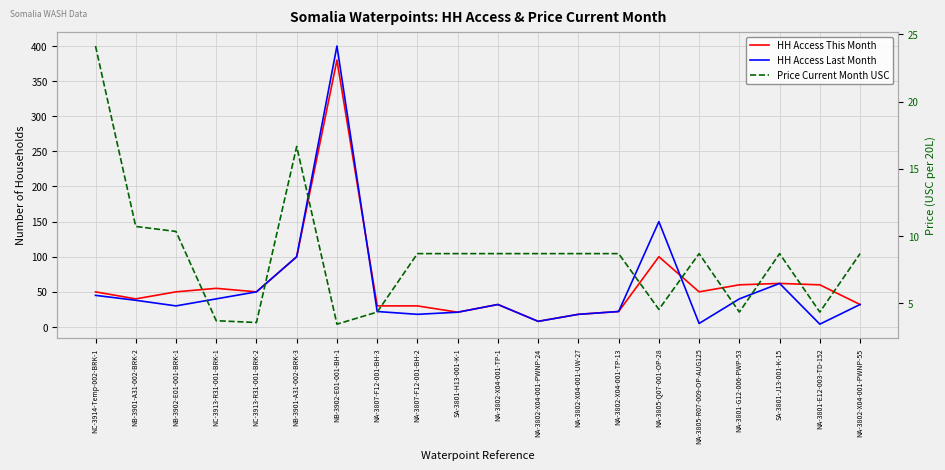

List the series in order of their peak value, lowest first.

Price Current Month USC, HH Access This Month, HH Access Last Month